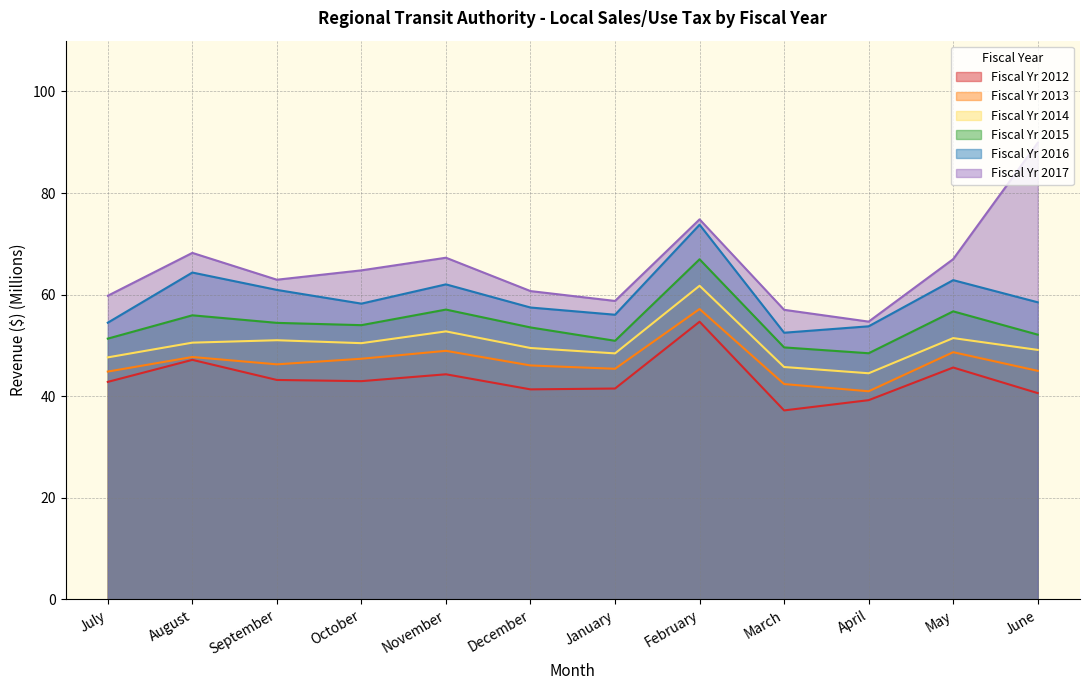

What is the spread (max minus min) of values at August?

21.1